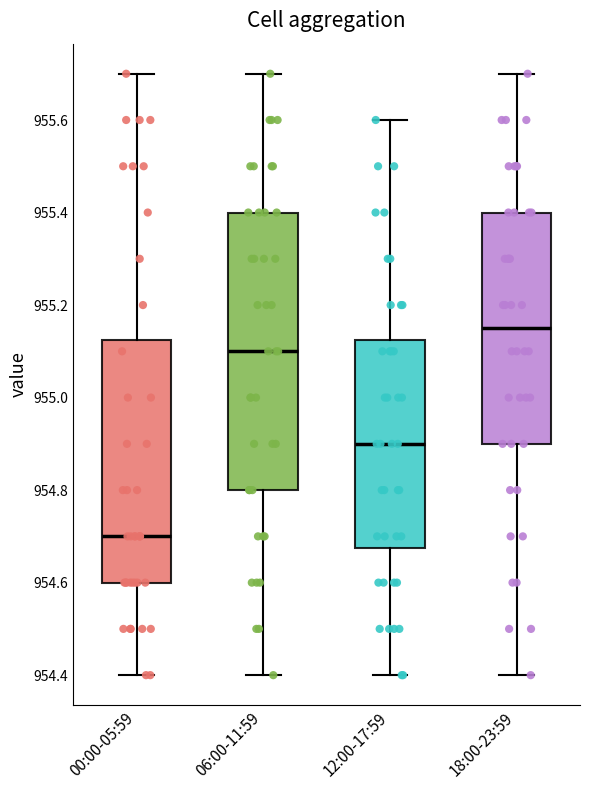

Reading left to right, transcribe this box plot: for each box, give where its median line is, the range the box spans, and where its two whiskers end, as read against the y-axis. The values are not printed on the chart, so give them approximately, as read against the axis.

00:00-05:59: median 954.70, box 954.60 to 955.12, whiskers 954.40 to 955.70
06:00-11:59: median 955.10, box 954.80 to 955.40, whiskers 954.40 to 955.70
12:00-17:59: median 954.90, box 954.68 to 955.12, whiskers 954.40 to 955.60
18:00-23:59: median 955.16, box 954.90 to 955.40, whiskers 954.40 to 955.70